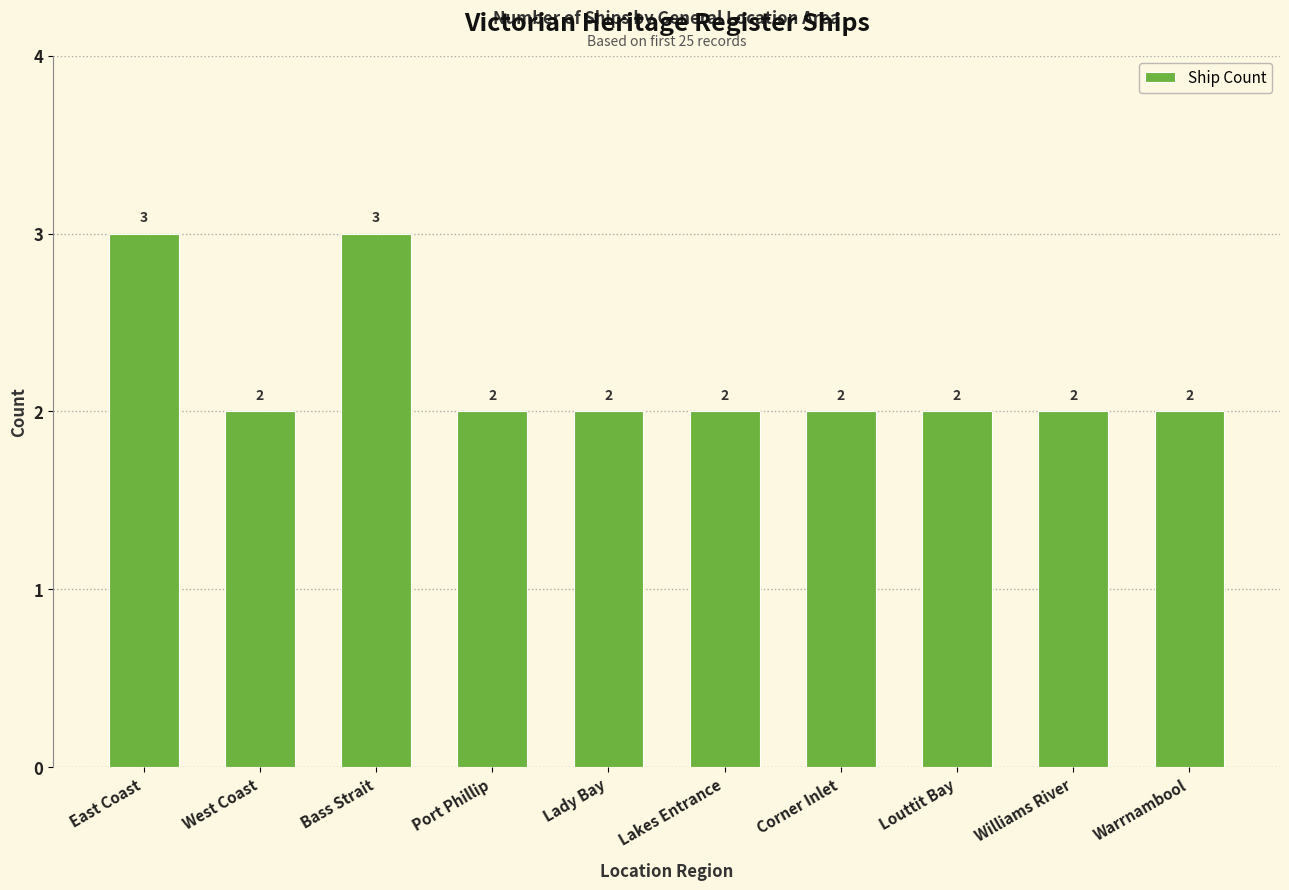

What is the difference between the values at East Coast and Warrnambool?

1